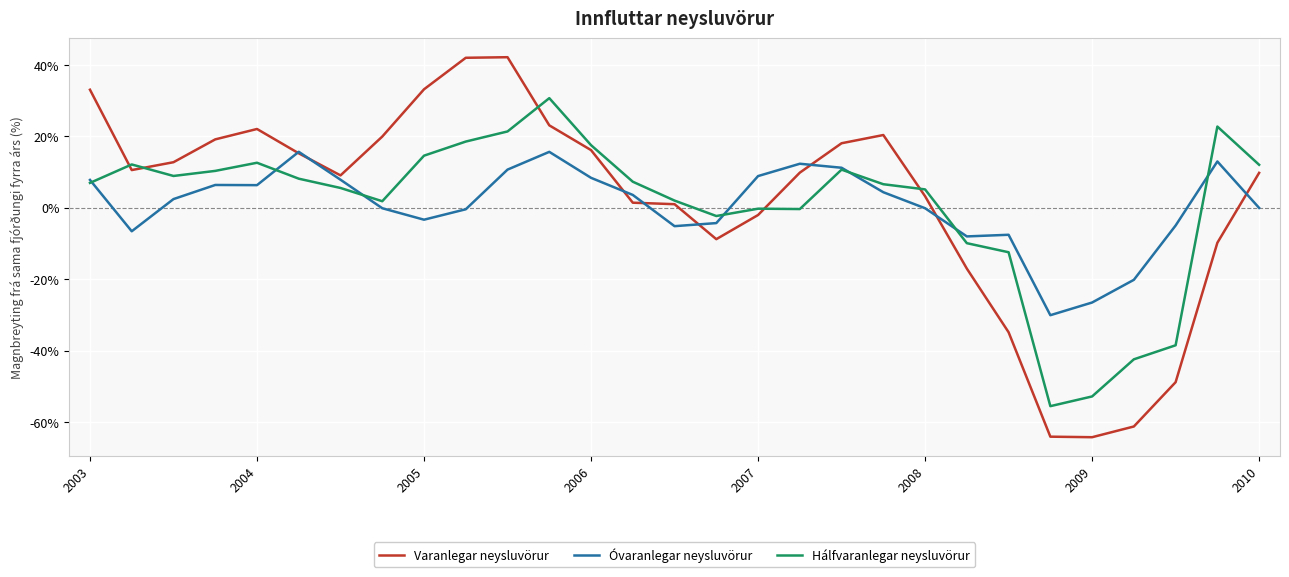

Count the number of categories in the chart.

29